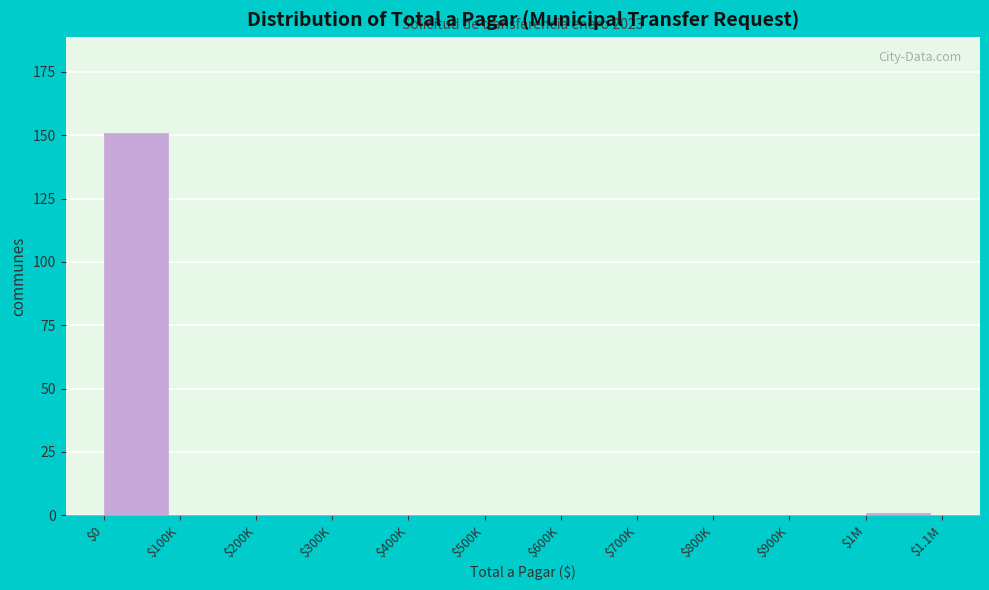

The value at $900K is -87. True or false?

False